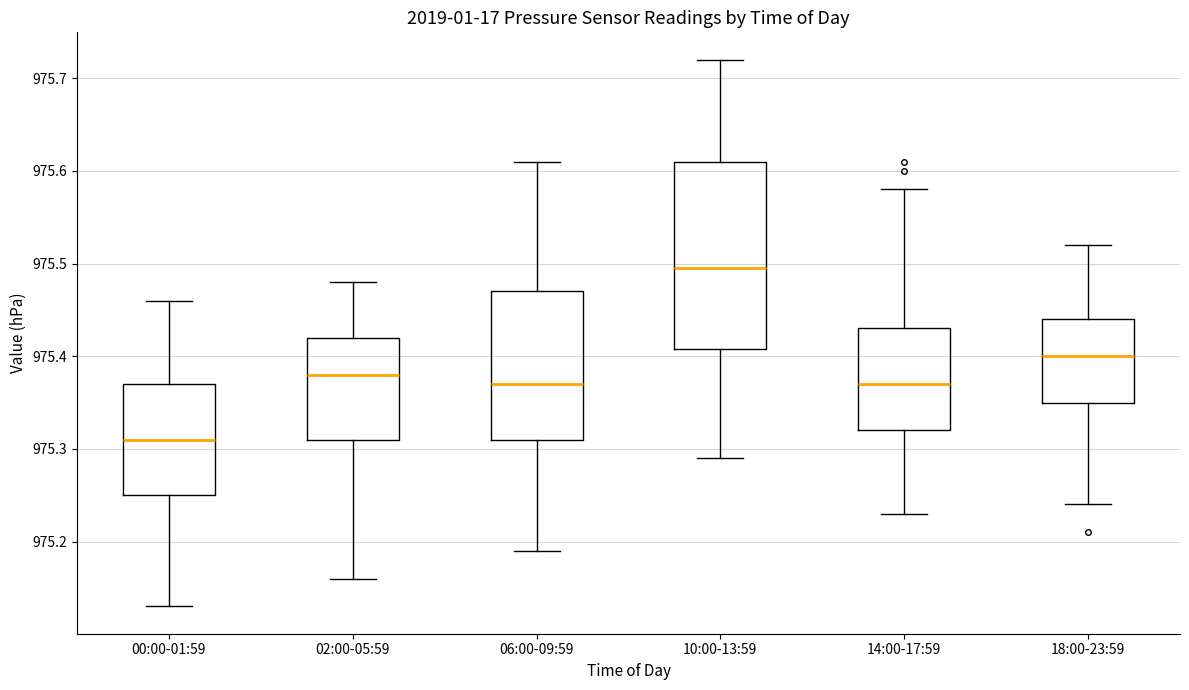

Reading left to right, read every box against the y-axis: the position of its median line, the range the box covers, and the ends of its whiskers. The values are not printed on the chart, so give them approximately, as read against the axis.

00:00-01:59: median 975.31, box 975.25 to 975.37, whiskers 975.13 to 975.46
02:00-05:59: median 975.38, box 975.31 to 975.42, whiskers 975.16 to 975.48
06:00-09:59: median 975.37, box 975.31 to 975.47, whiskers 975.19 to 975.61
10:00-13:59: median 975.50, box 975.41 to 975.61, whiskers 975.29 to 975.72
14:00-17:59: median 975.37, box 975.32 to 975.43, whiskers 975.23 to 975.58
18:00-23:59: median 975.40, box 975.35 to 975.44, whiskers 975.24 to 975.52